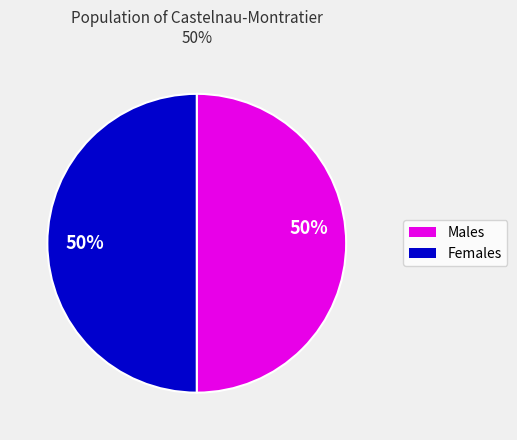

How many slices are in this pie chart?

2